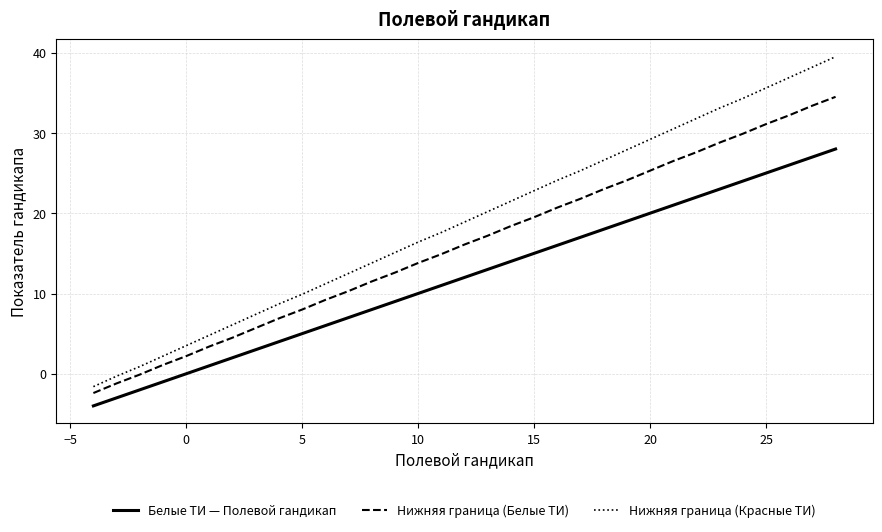

Reading left to right, transcribe all the data shown in this chart.

Белые ТИ — Полевой гандикап: -4.0	-3.0	-2.0	-1.0	0.0	1.0	2.0	3.0	4.0	5.0	6.0	7.0	8.0	9.0	10.0	11.0	12.0	13.0	14.0	15.0	16.0	17.0	18.0	19.0	20.0	21.0	22.0	23.0	24.0	25.0	26.0	27.0	28.0
Нижняя граница (Белые ТИ): -2.4	-1.2	-0.1	1.1	2.2	3.4	4.5	5.7	6.9	8.0	9.2	10.3	11.5	12.6	13.8	14.9	16.1	17.2	18.4	19.5	20.7	21.8	23.0	24.1	25.3	26.5	27.6	28.8	29.9	31.1	32.2	33.4	34.5
Нижняя граница (Красные ТИ): -1.6	-0.3	0.9	2.2	3.5	4.8	6.1	7.4	8.7	9.9	11.2	12.5	13.8	15.1	16.4	17.6	18.9	20.2	21.5	22.8	24.1	25.3	26.6	27.9	29.2	30.5	31.8	33.1	34.3	35.6	36.9	38.2	39.5